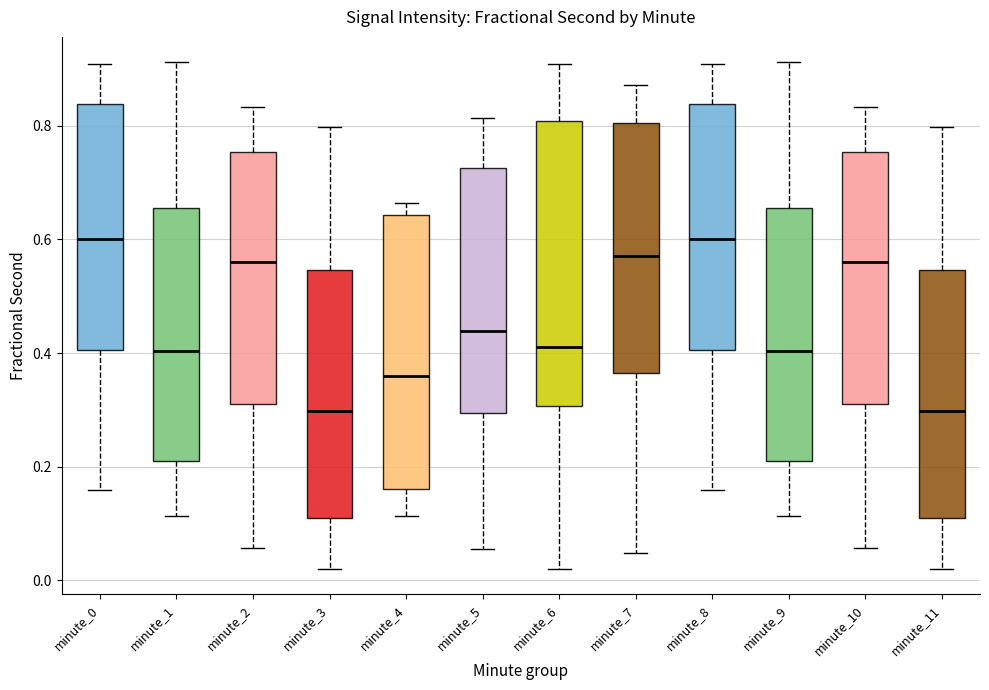

Reading left to right, transcribe this box plot: for each box, give where its median line is, the range the box spans, and where its two whiskers end, as read against the y-axis. The values are not printed on the chart, so give them approximately, as read against the axis.

minute_0: median 0.60, box 0.40 to 0.84, whiskers 0.16 to 0.90
minute_1: median 0.40, box 0.20 to 0.66, whiskers 0.12 to 0.92
minute_2: median 0.56, box 0.30 to 0.76, whiskers 0.06 to 0.84
minute_3: median 0.30, box 0.10 to 0.54, whiskers 0.02 to 0.80
minute_4: median 0.36, box 0.16 to 0.64, whiskers 0.12 to 0.66
minute_5: median 0.44, box 0.30 to 0.72, whiskers 0.06 to 0.82
minute_6: median 0.42, box 0.30 to 0.80, whiskers 0.02 to 0.90
minute_7: median 0.58, box 0.36 to 0.80, whiskers 0.04 to 0.88
minute_8: median 0.60, box 0.40 to 0.84, whiskers 0.16 to 0.90
minute_9: median 0.40, box 0.20 to 0.66, whiskers 0.12 to 0.92
minute_10: median 0.56, box 0.30 to 0.76, whiskers 0.06 to 0.84
minute_11: median 0.30, box 0.10 to 0.54, whiskers 0.02 to 0.80